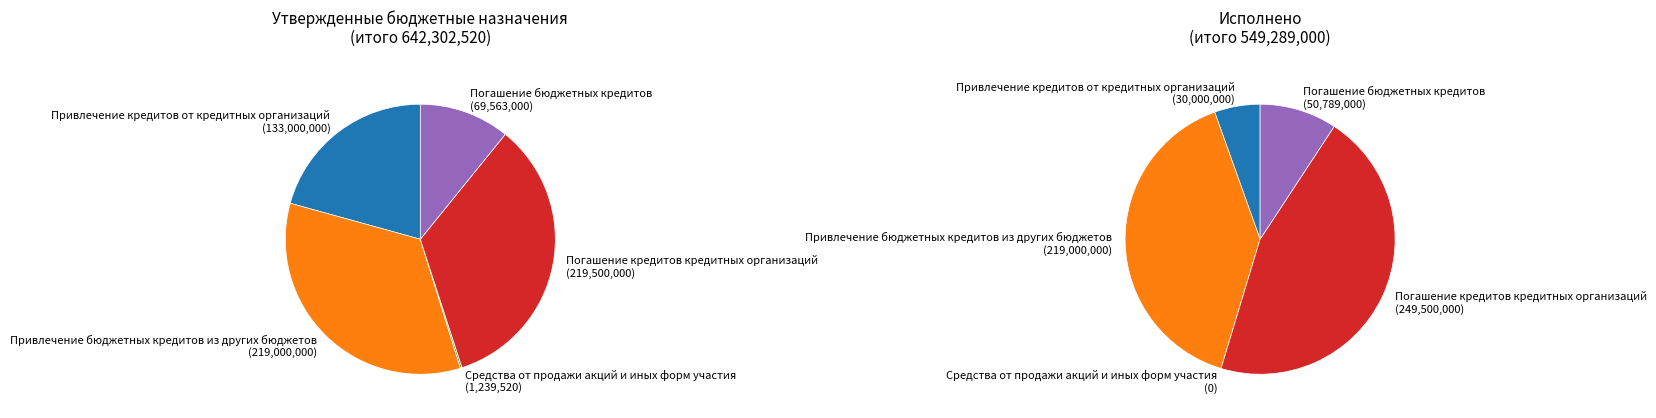

How much of the chart is everything except Привлечение бюджетных кредитов из других бюджетов?

65.9%